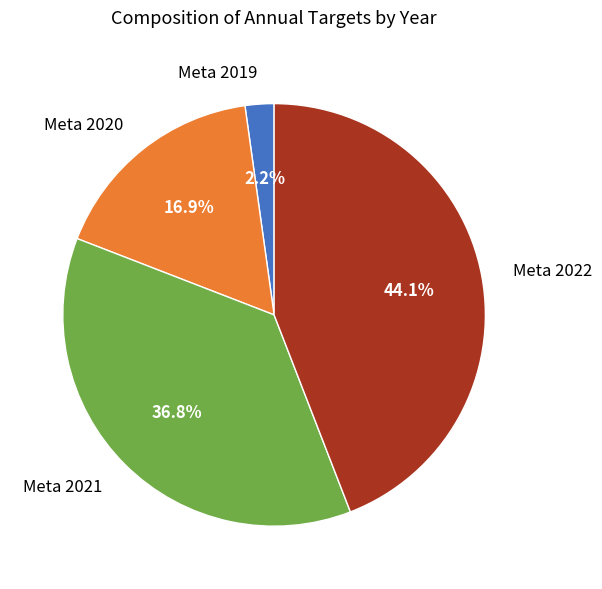

Which has a higher value, Meta 2022 or Meta 2019?

Meta 2022